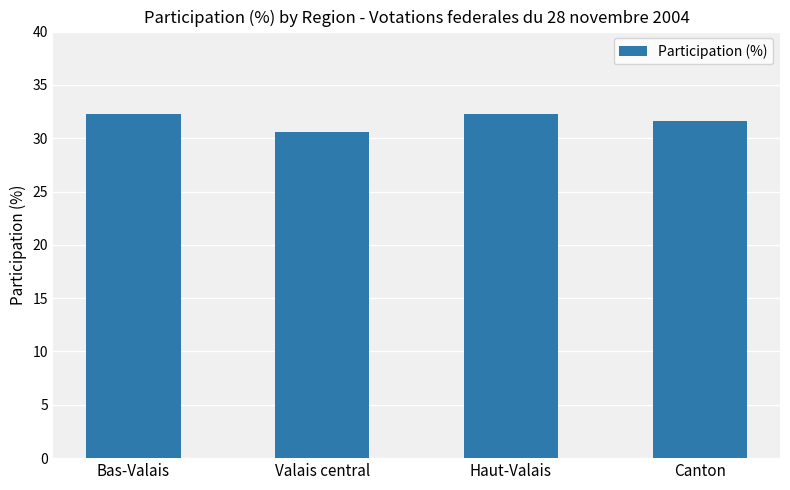

Reading left to right, extract all data points from this chart.

32.3	30.6	32.3	31.6